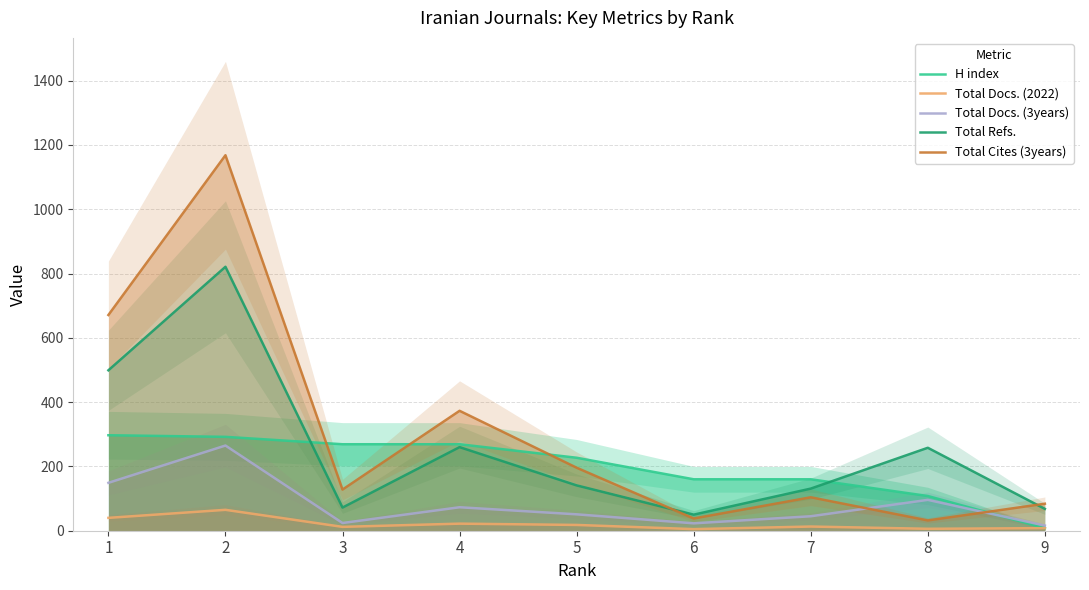

Rank the categories by Total Docs. (3years) value from highest to lowest.

2, 1, 8, 4, 5, 7, 3, 6, 9